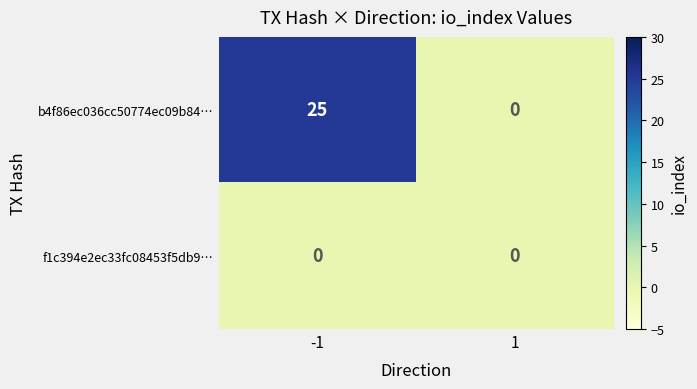

At which category is the sum across all series the highest?

-1